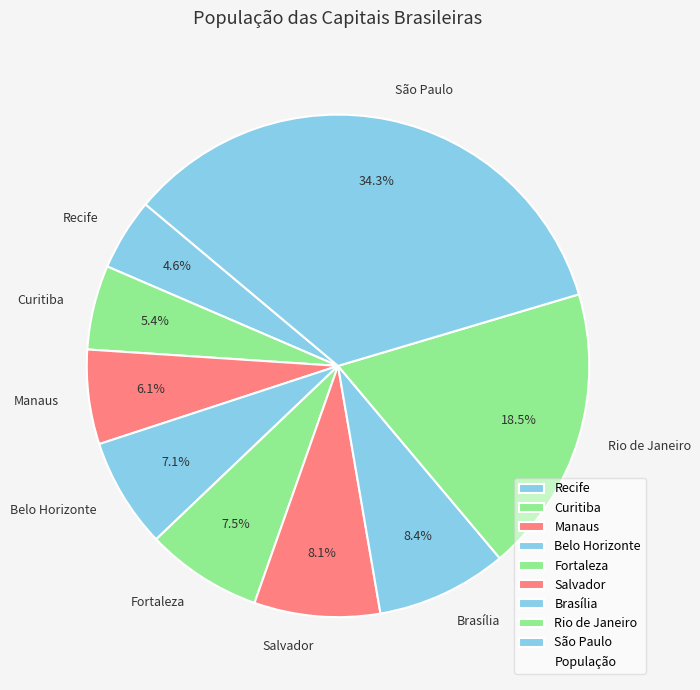

To the nearest percent, what is the difference between the Belo Horizonte and Curitiba slice percentages?

2%